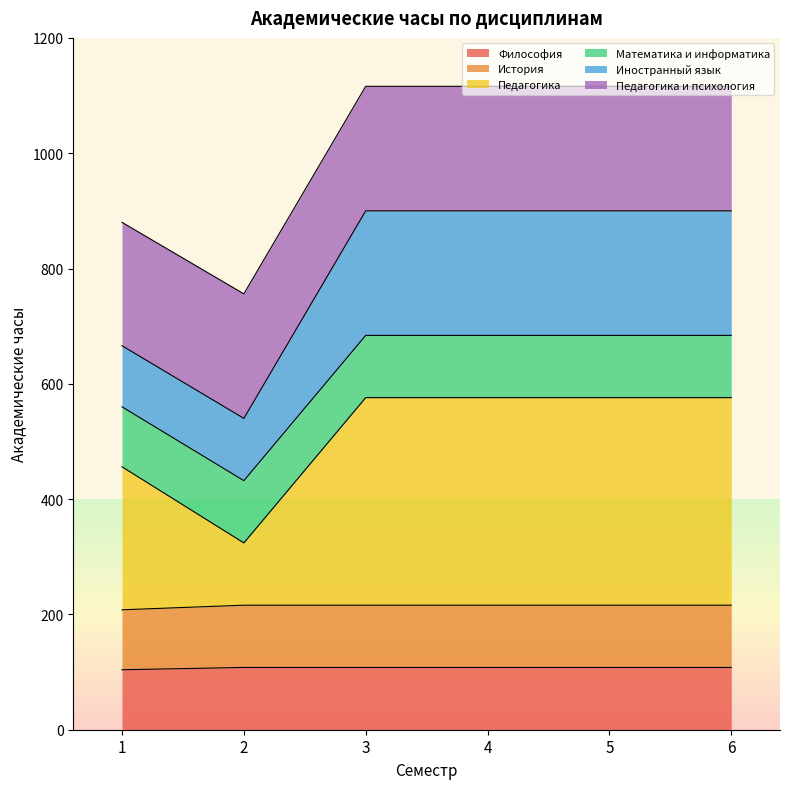

Which series has the largest total across all categories?

Педагогика